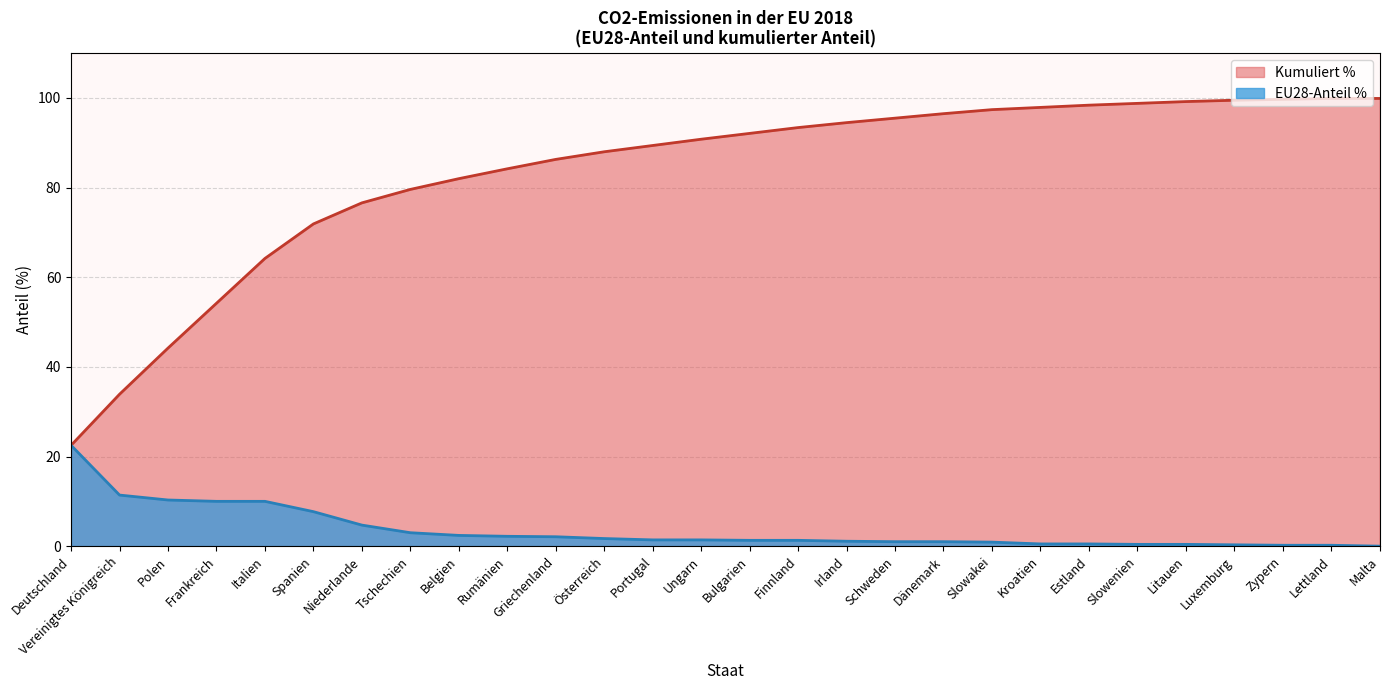

True or false: Kumuliert % and EU28-Anteil % cross at least once.

False